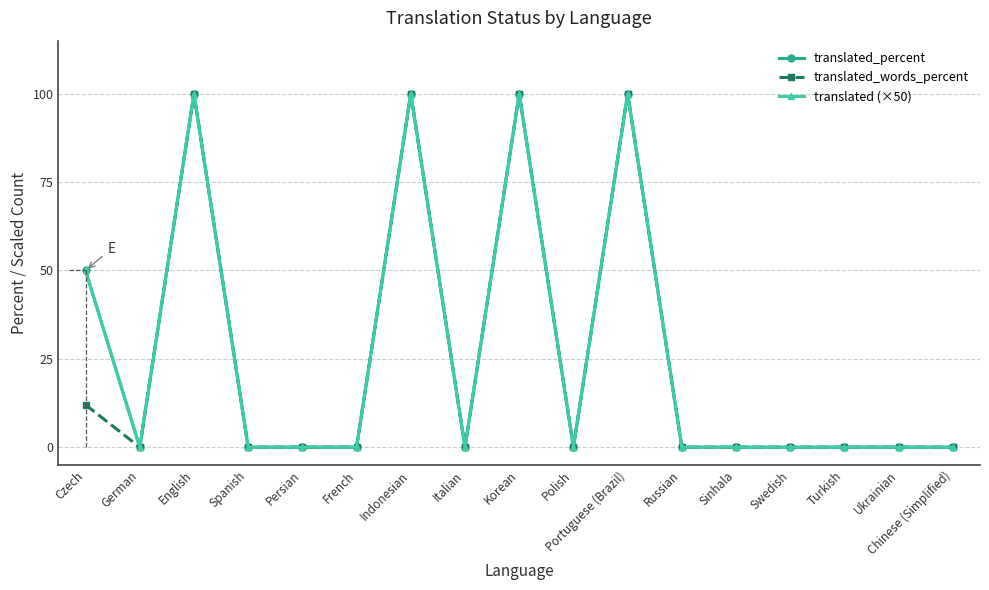

Does the chart have visible grid lines?

Yes